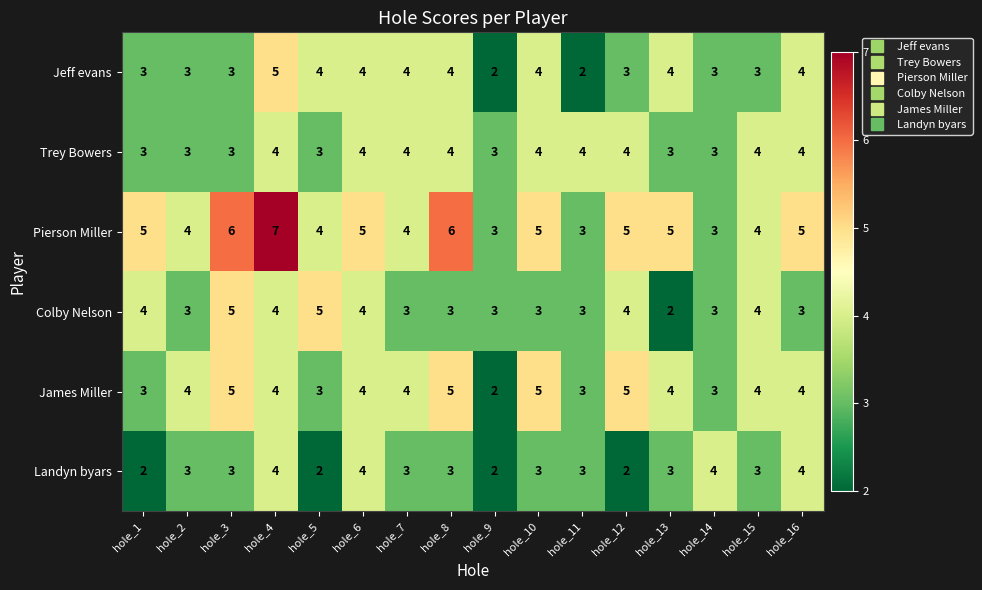

Which label corresponds to the largest value in the chart?

hole_4